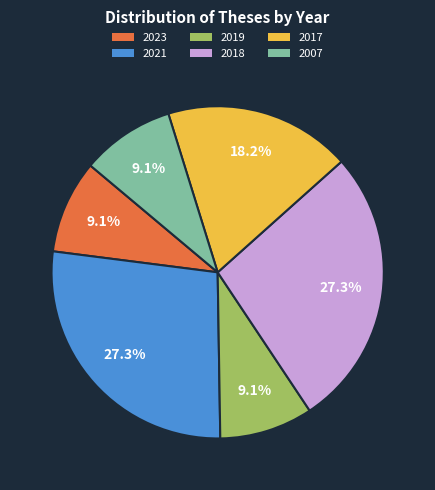

Is it true that 2018 is 38% of the pie?

False